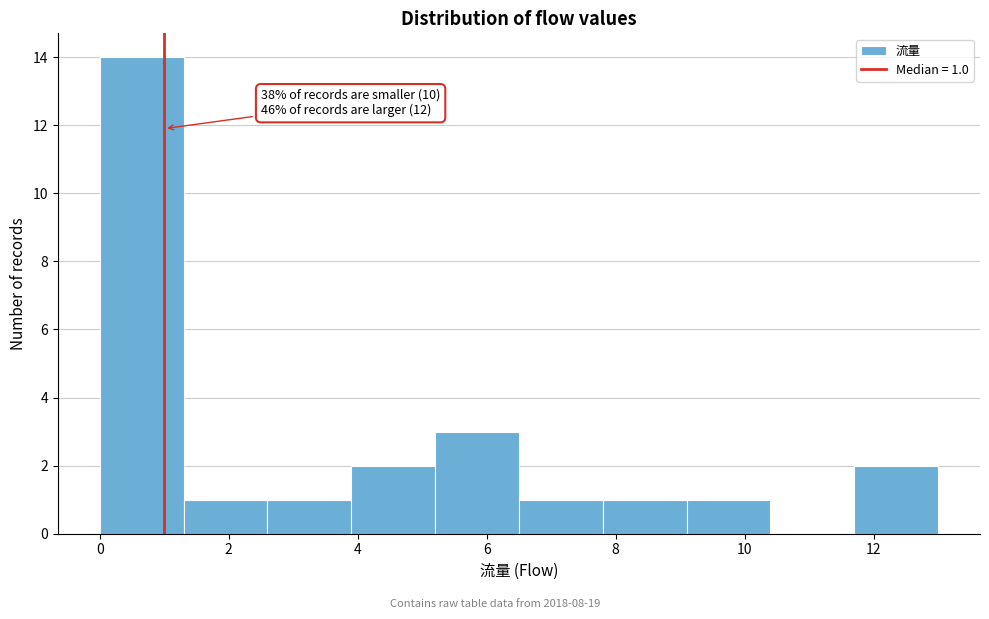

Which range on the x-axis has the tallest bar?

0.0 to 1.3